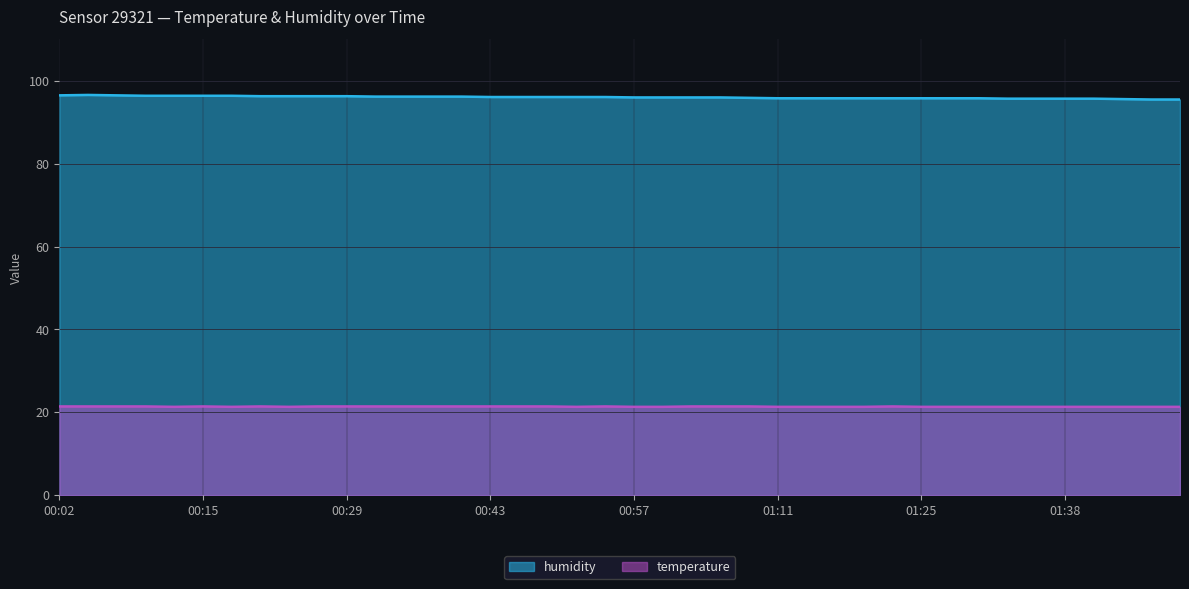

What are all the series names shown in the legend?

humidity, temperature